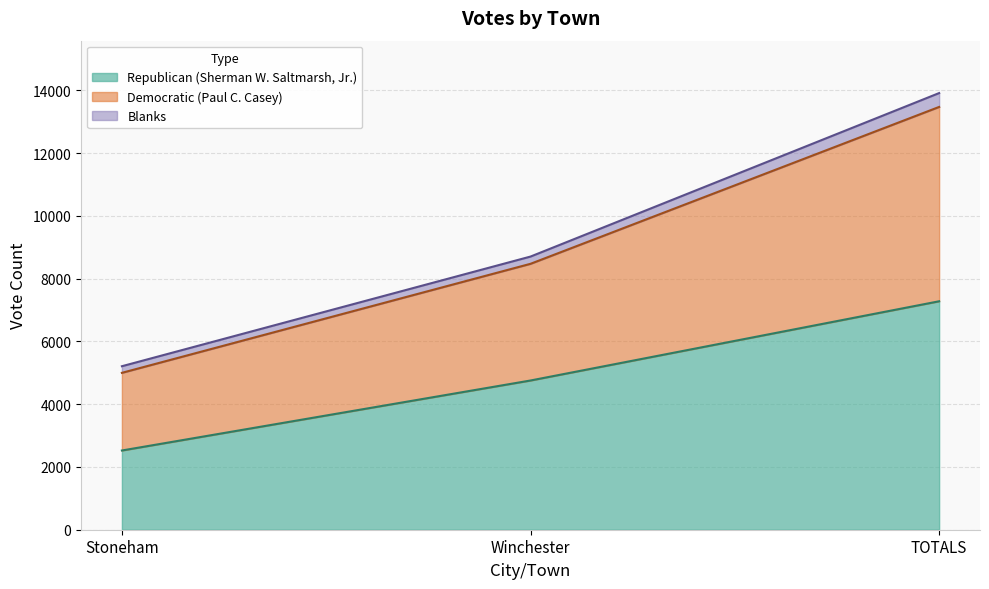

Which has a higher value, Winchester or Stoneham?

Winchester